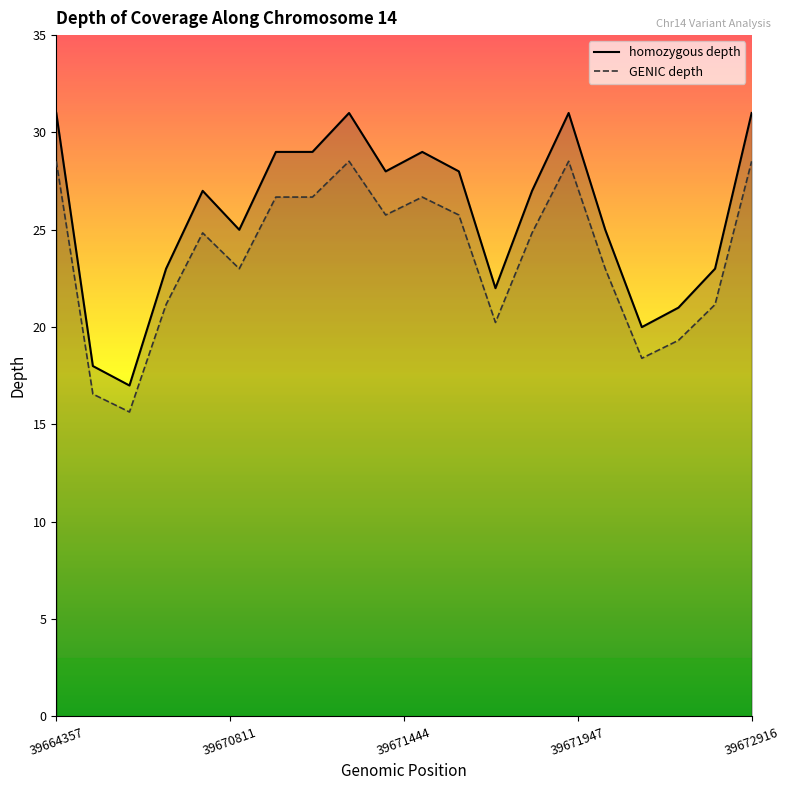

Rank the series by their maximum value, from lowest to highest.

GENIC, homozygous